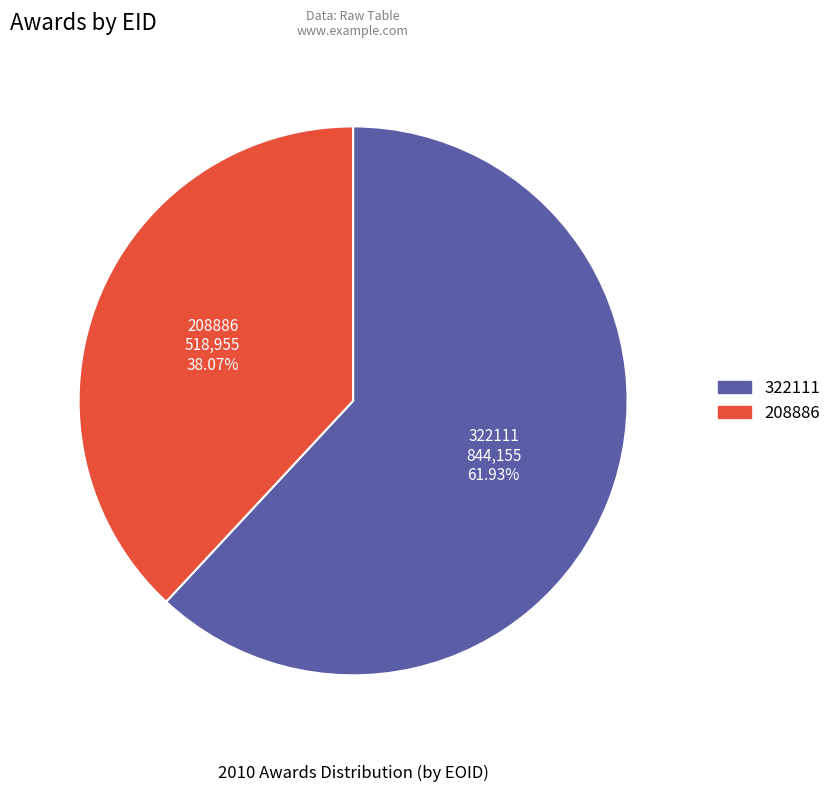

Approximately how many times larger is the value at 322111 compared to 208886?

1.6